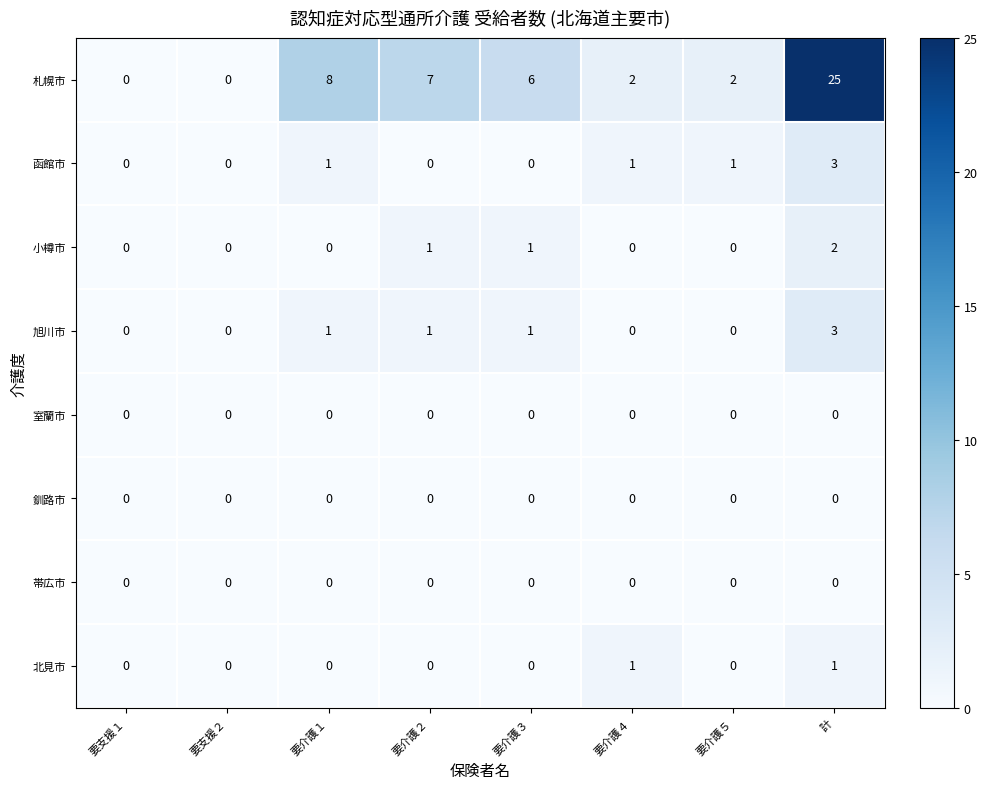

Which series has the largest range (max minus min)?

札幌市